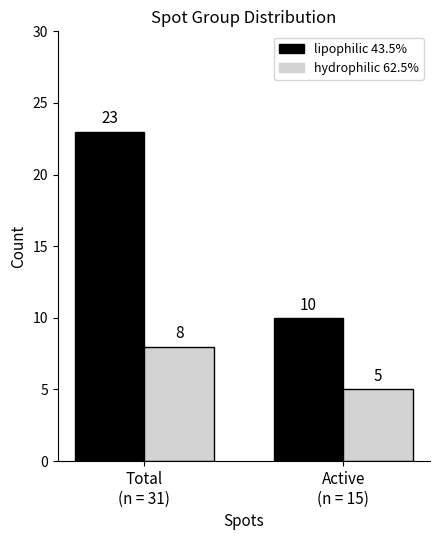

Reading left to right, list all the values displayed in this chart.

lipophilic: 23	10
hydrophilic: 8	5